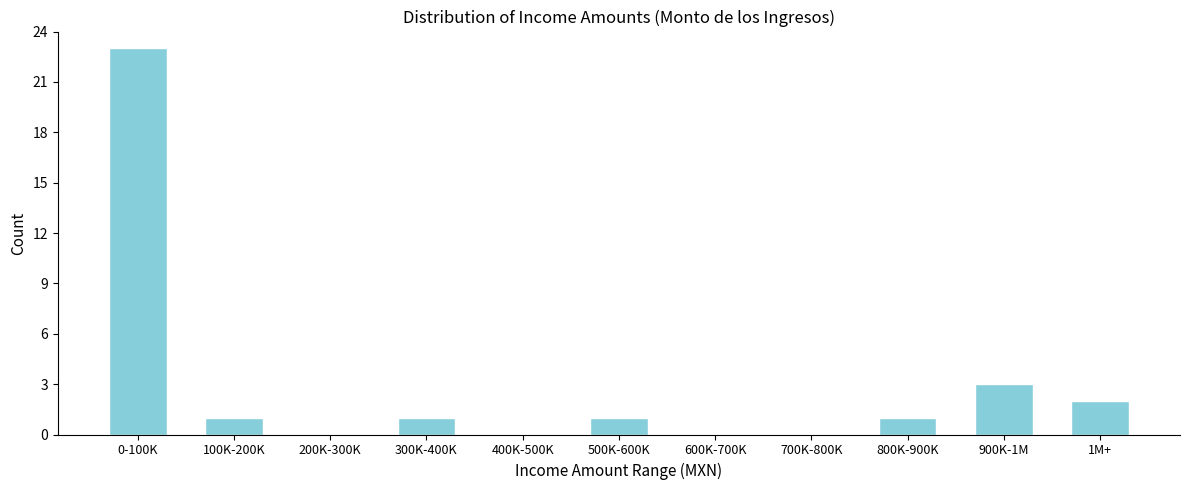

Reading left to right, extract all data points from this chart.

0-100K=23	100K-200K=1	200K-300K=0	300K-400K=1	400K-500K=0	500K-600K=1	600K-700K=0	700K-800K=0	800K-900K=1	900K-1M=3	1M+=2